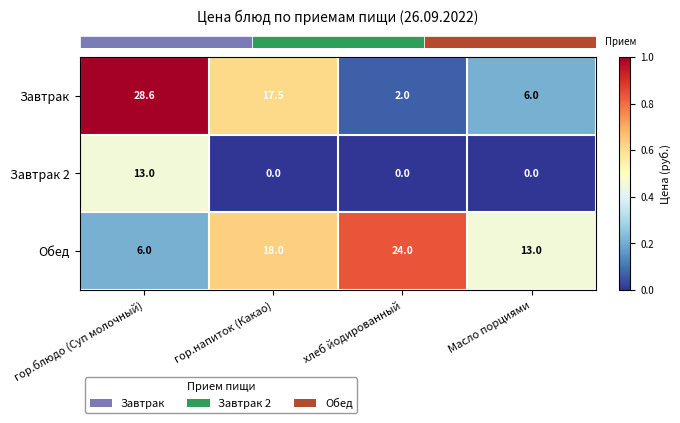

List the labels in order of Обед value, largest first.

хлеб йодированный, гор.напиток (Какао), Масло порциями, гор.блюдо (Суп молочный)